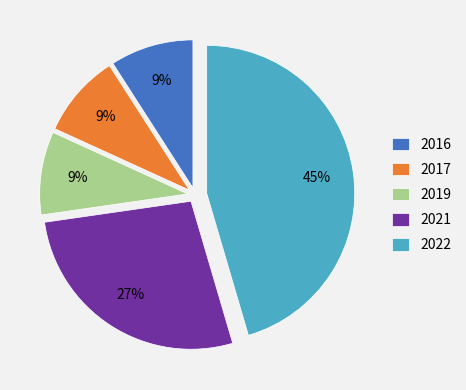

To the nearest percent, what is the difference between the 2022 and 2021 slice percentages?

18%